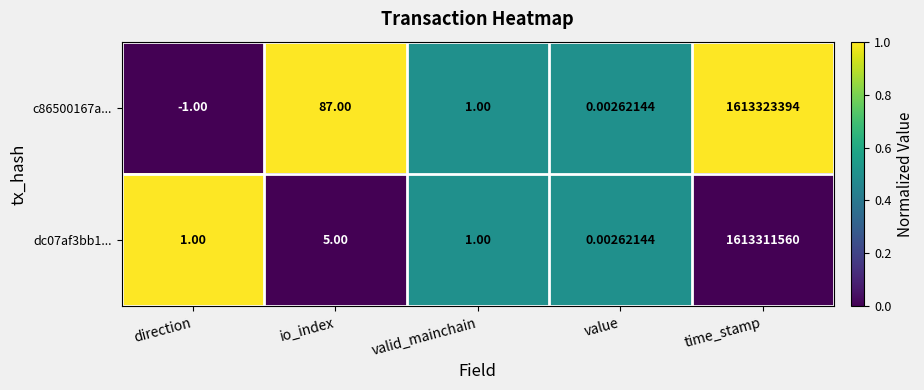

List the labels in order of c86500167a... value, largest first.

time_stamp, io_index, valid_mainchain, value, direction